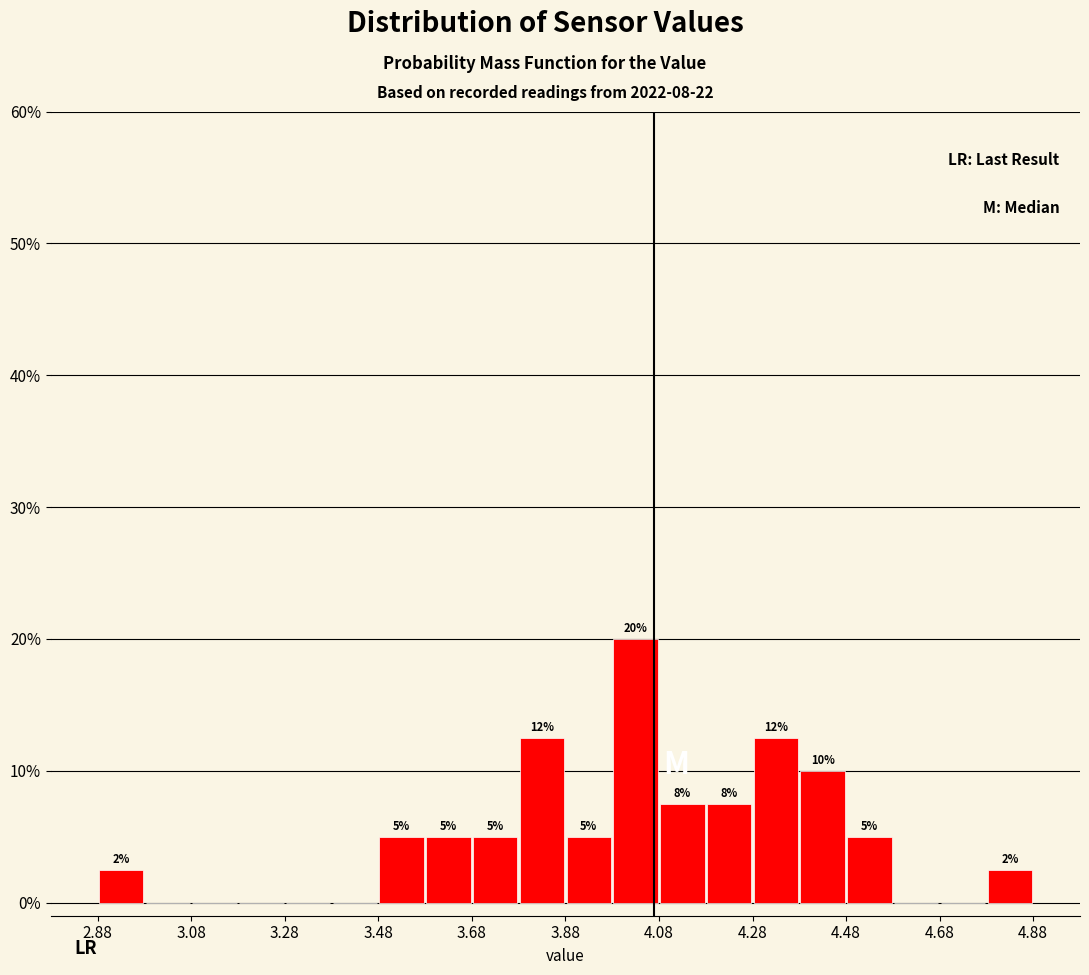

Which range on the x-axis has the tallest bar?

3.98 to 4.08